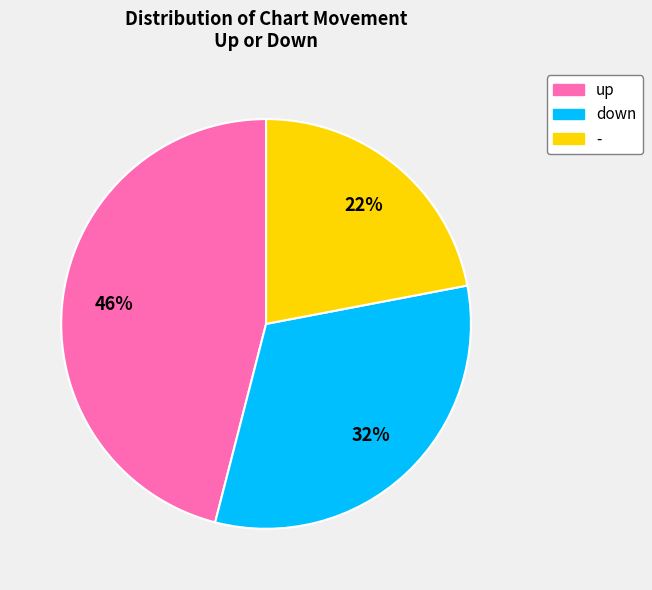

Which category has the smallest portion of the pie?

-